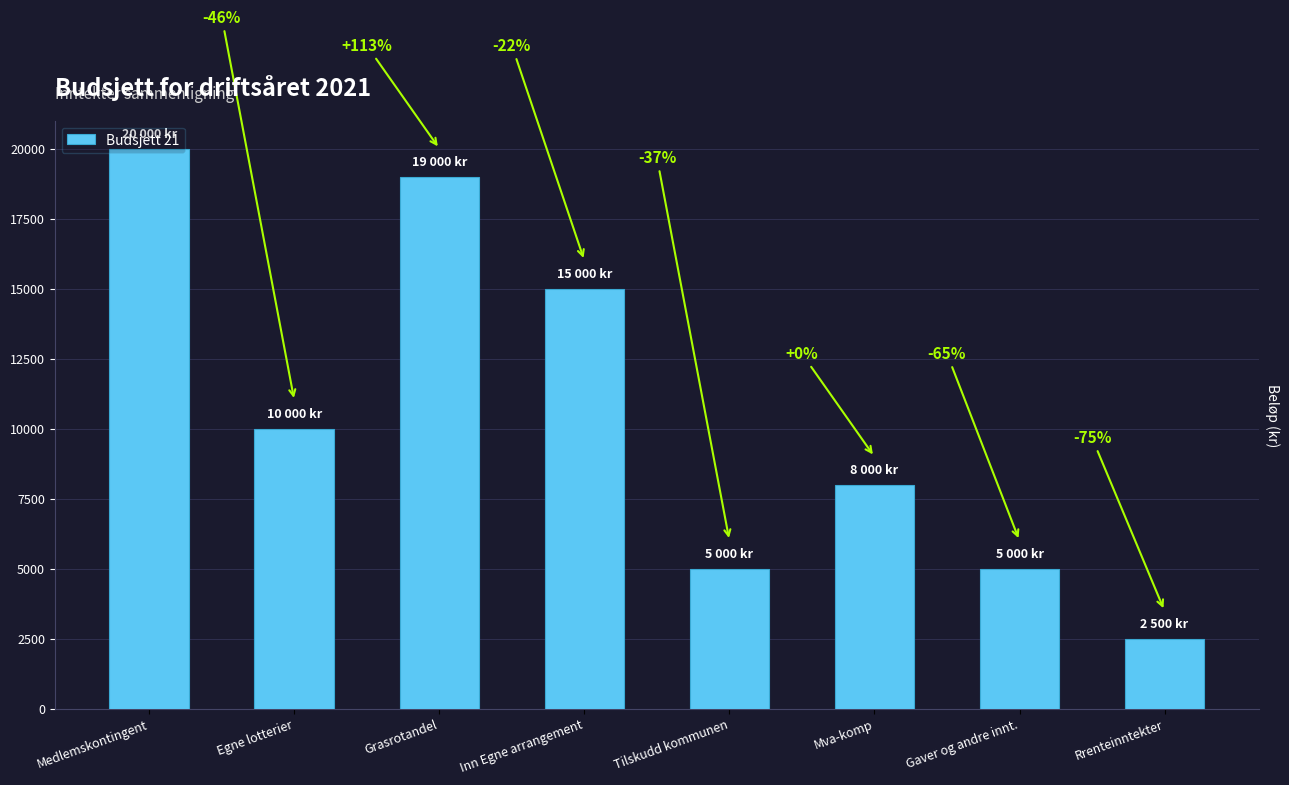

Approximately how many times larger is the value at Medlemskontingent compared to Gaver og andre innt.?

4.0